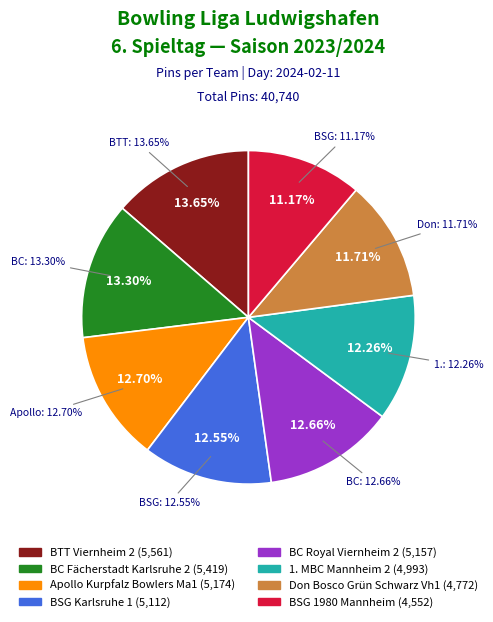

Is the sum of Don Bosco Grün Schwarz Vh1 and Apollo Kurpfalz Bowlers Ma1 greater than half?

No